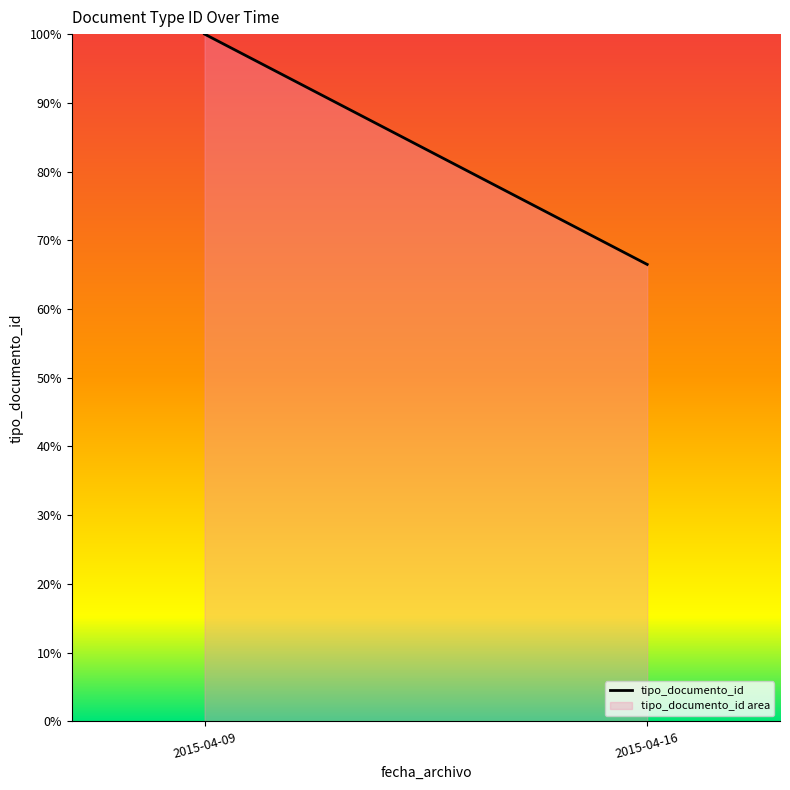

The value at 2015-04-16 is 115.9. True or false?

False